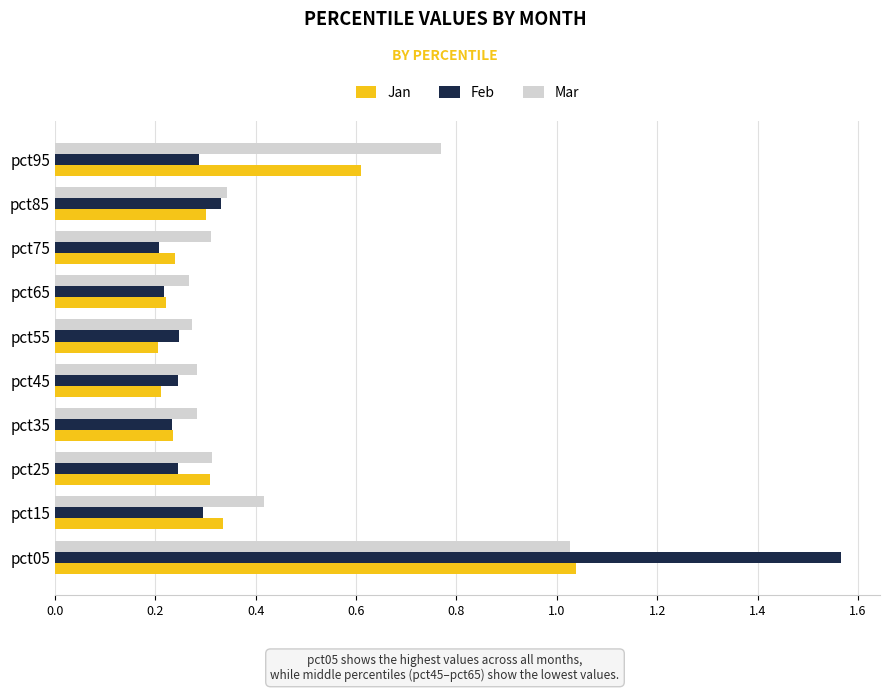

How many Feb values are between 0 and 1?

9